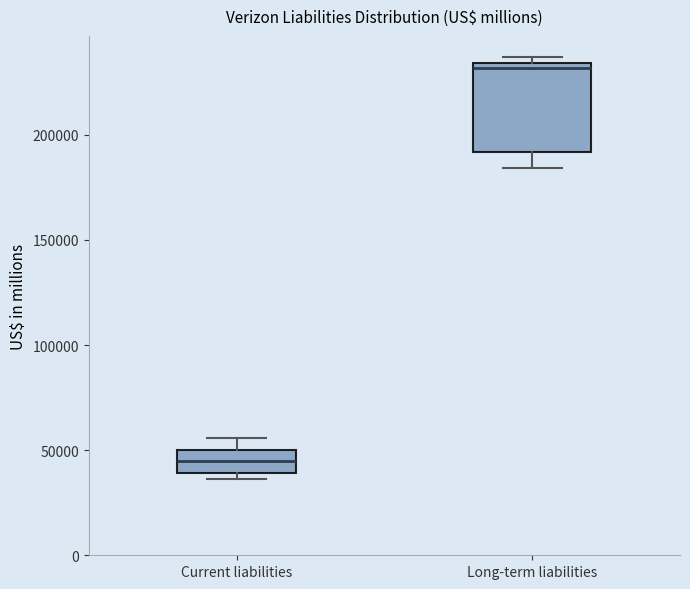

Reading left to right, read every box against the y-axis: the position of its median line, the range the box covers, and the ends of its whiskers. The values are not printed on the chart, so give them approximately, as read against the axis.

Current liabilities: median 45000, box 40000 to 50000, whiskers 35000 to 55000
Long-term liabilities: median 230000, box 190000 to 235000, whiskers 185000 to 235000 (just above the box's upper edge)